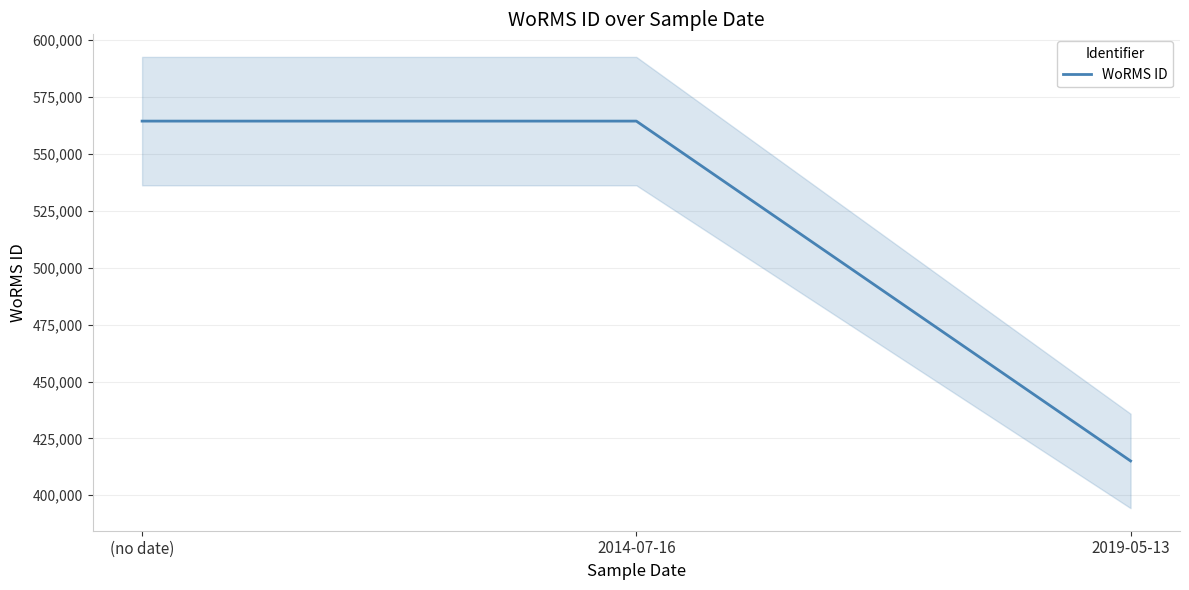

Which label corresponds to the largest value in the chart?

(no date)